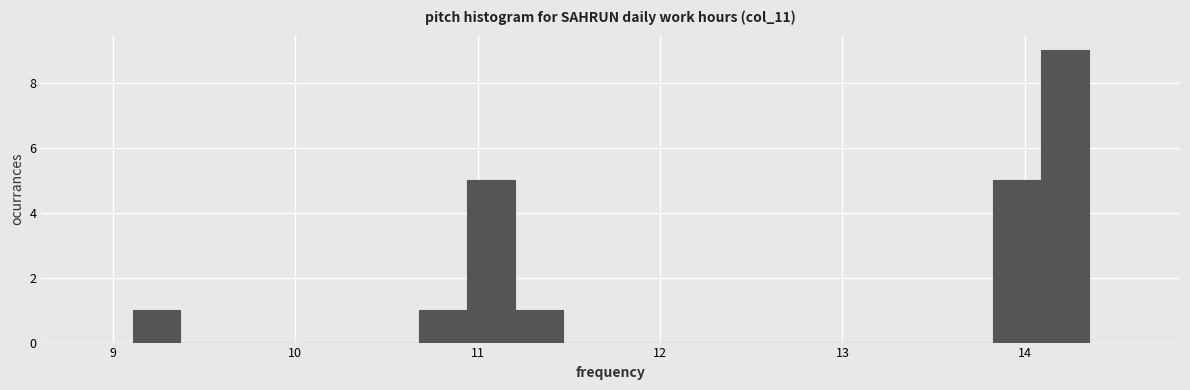

Around what value on the x-axis is the tallest bar? Give the approximate position of its centre, as read against the axis.

14.2